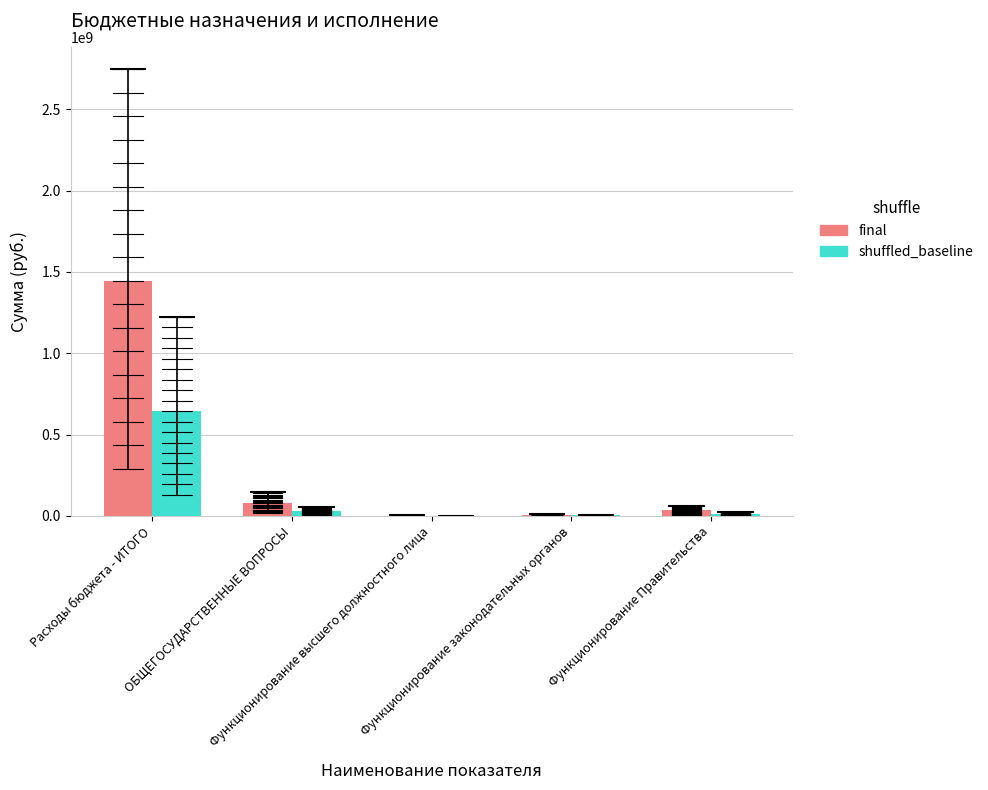

What is the sum of all shuffled_baseline values?

687853262.0